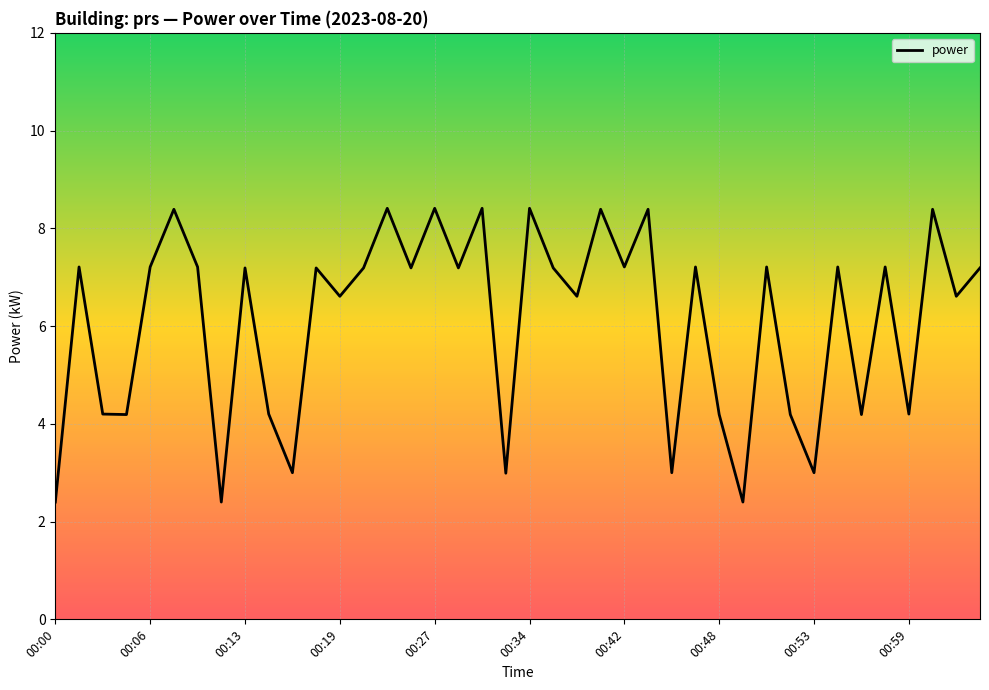

True or false: the data has more than 1 interior local peaks.

True